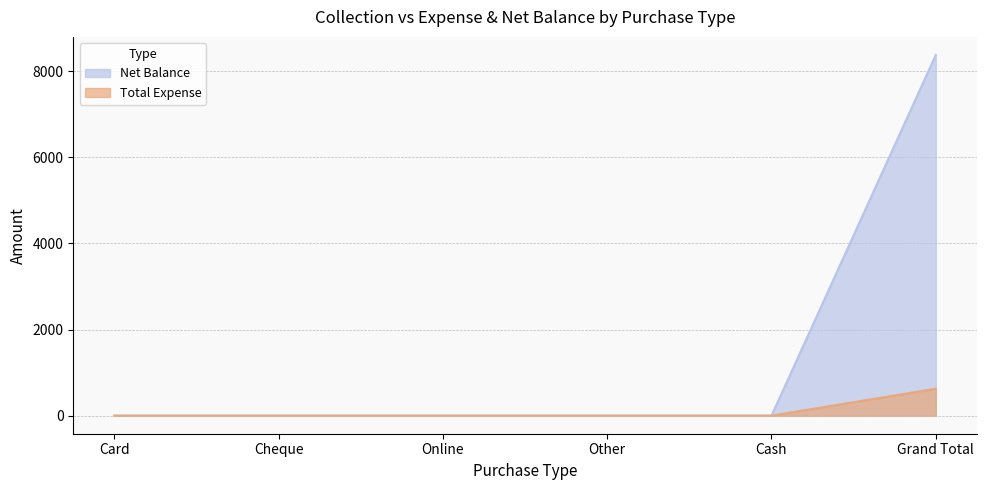

Reading right to left, list all the values displayed in this chart.

Total Expense: Grand Total=625	Cash=0	Other=0	Online=0	Cheque=0	Card=0
Net Balance: Grand Total=8375	Cash=0	Other=0	Online=0	Cheque=0	Card=0